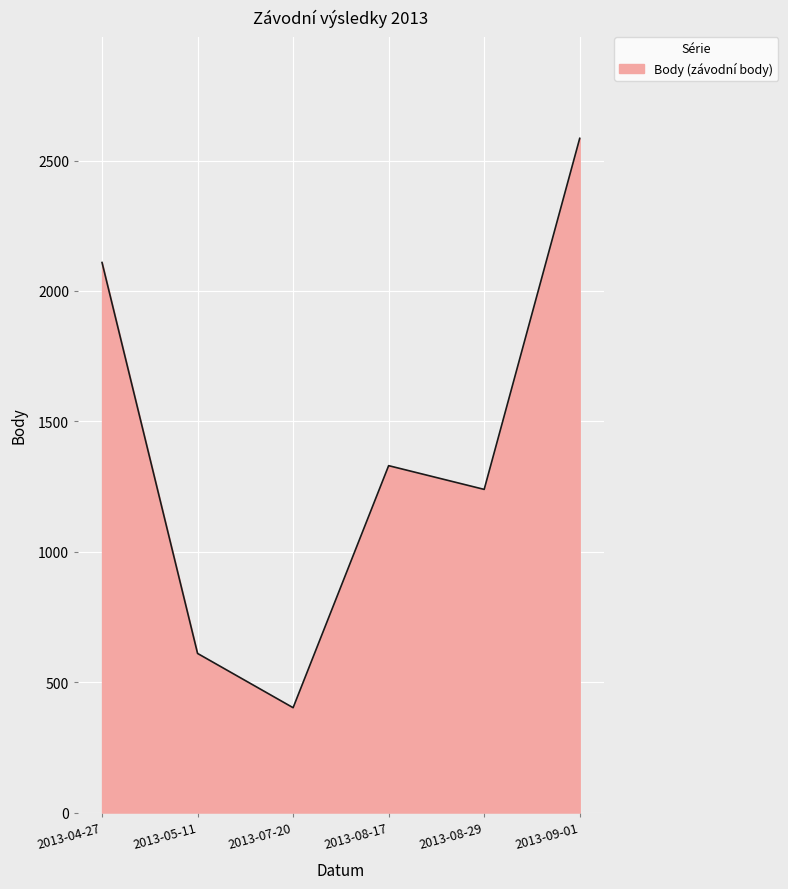

Rank the categories by value from lowest to highest.

2013-07-20, 2013-05-11, 2013-08-29, 2013-08-17, 2013-04-27, 2013-09-01